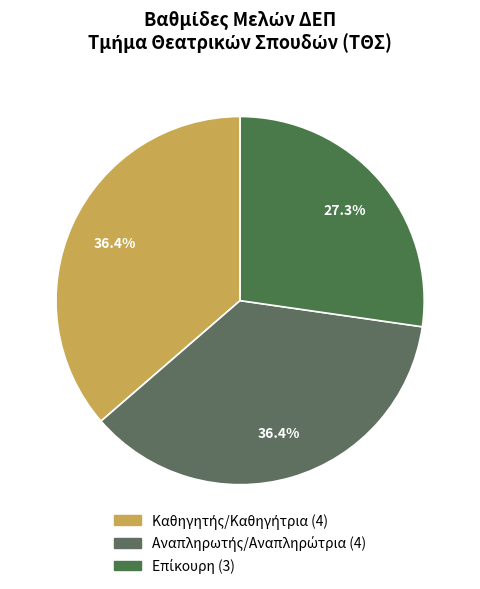

Combined, do Επίκουρη and Καθηγητής/Καθηγήτρια account for over 50%?

Yes